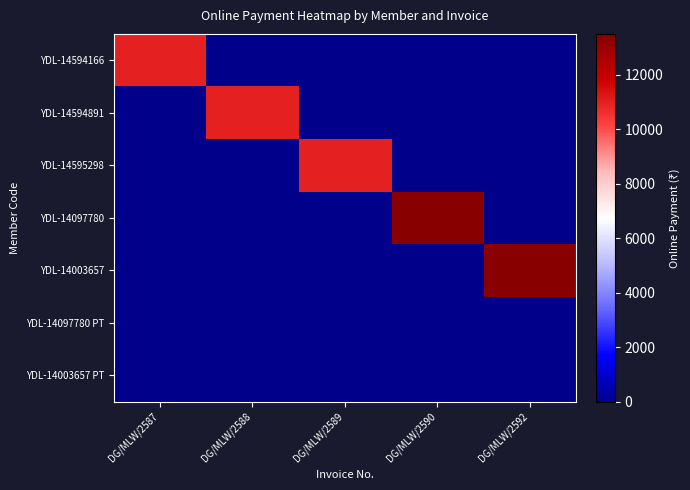

What is the difference between the highest and lowest values at DG/MLW/2592?

13500